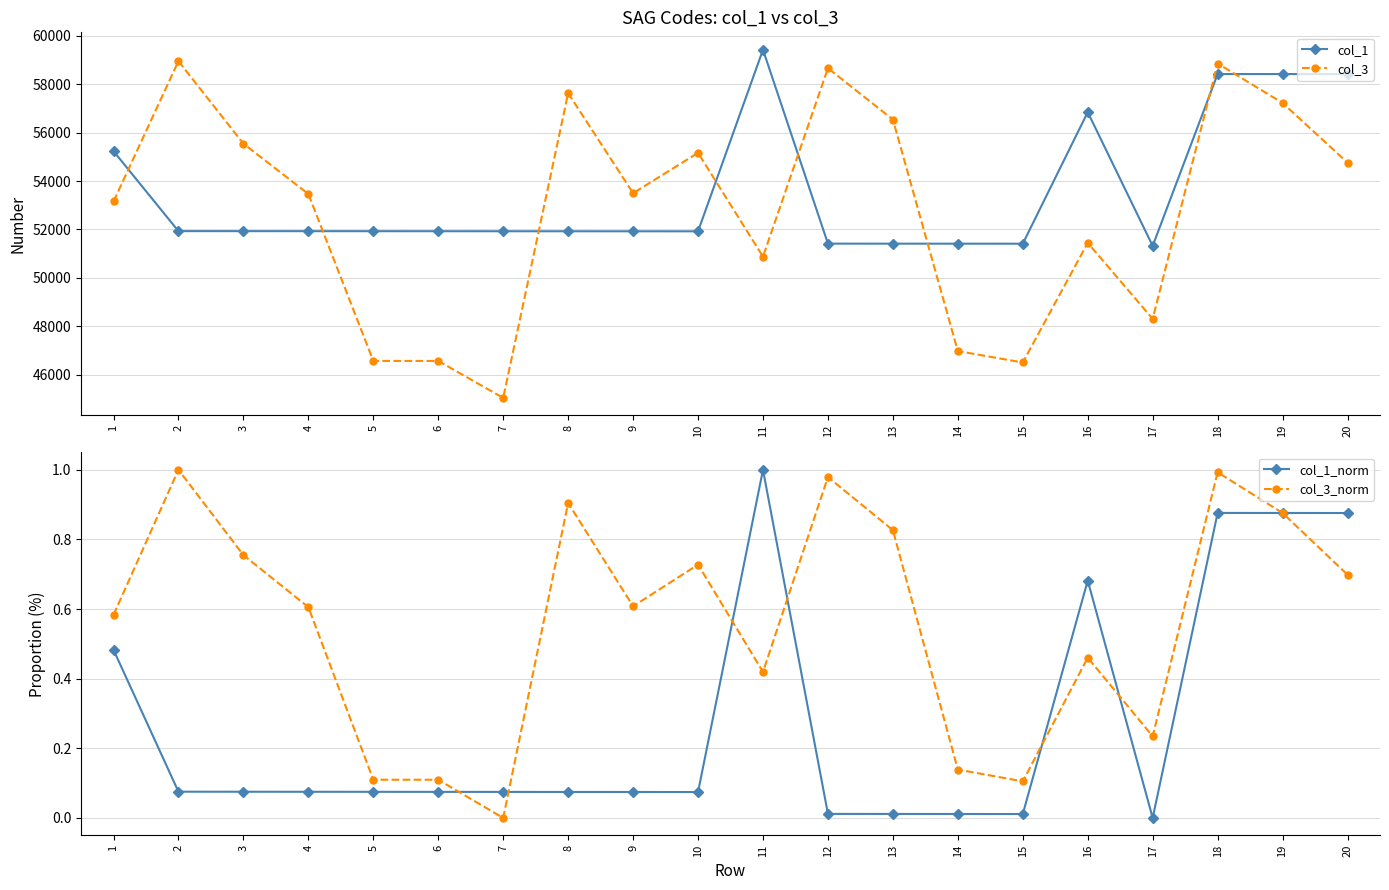

What are all the series names shown in the legend?

col_1, col_3, col_1_norm, col_3_norm